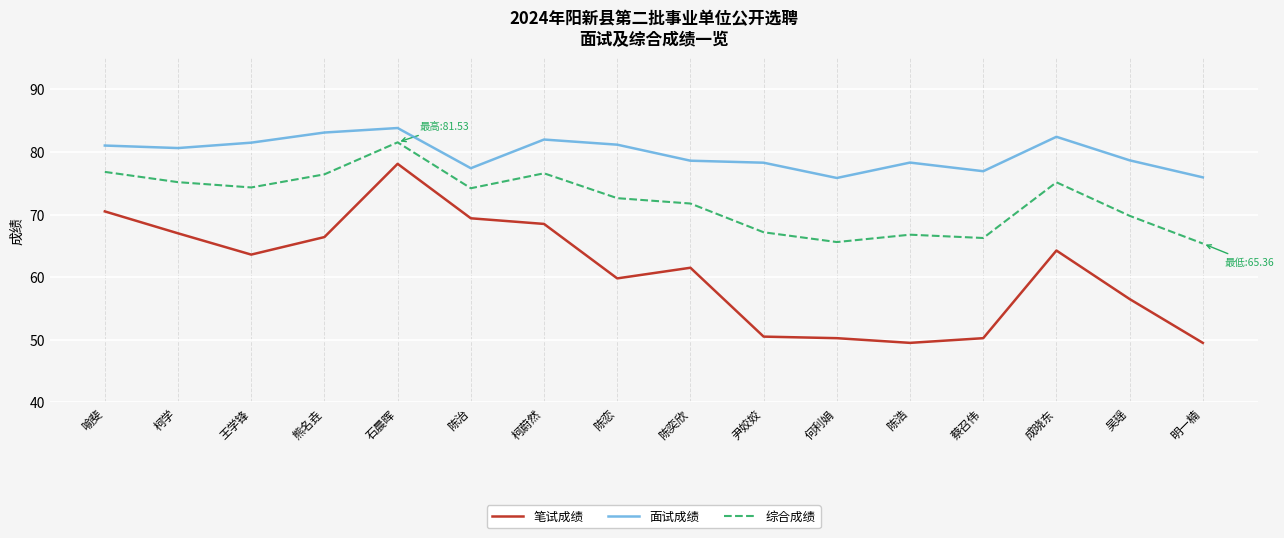

Which series has the largest range (max minus min)?

笔试成绩